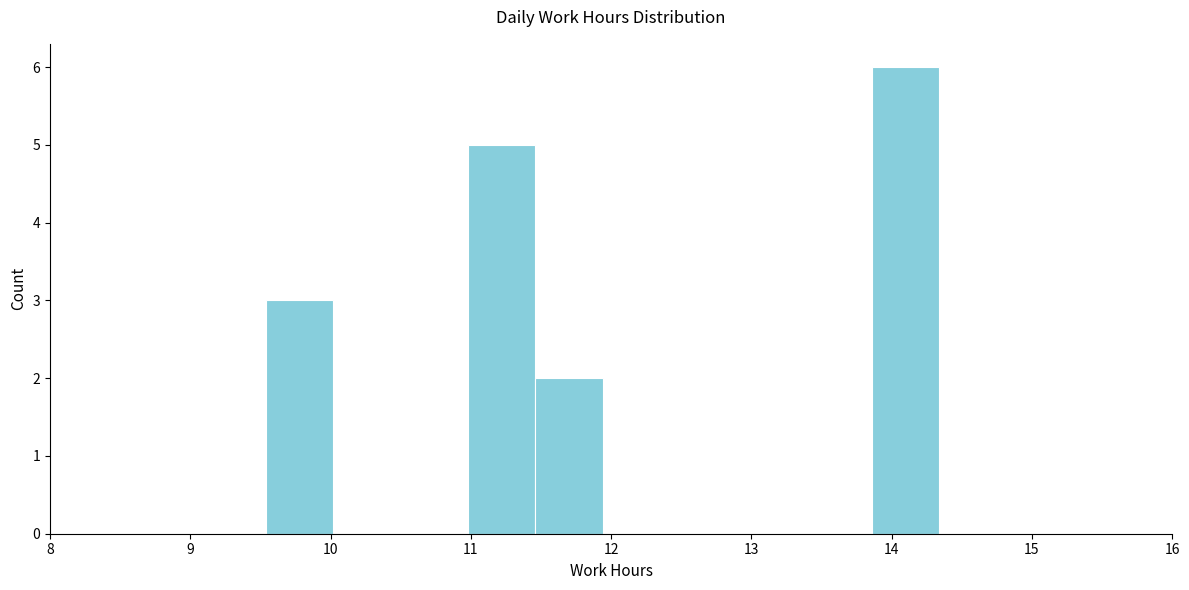

Reading left to right, list every bar in this chart as the range it spans on the x-axis followed by its height. Neither the bar edges nor the heights are printed on the chart, so give them approximately, as read against the axes.

9.54 to 10.02: 3
10.02 to 10.50: 0
10.50 to 10.98: 0
10.98 to 11.46: 5
11.46 to 11.94: 2
11.94 to 12.42: 0
12.42 to 12.90: 0
12.90 to 13.38: 0
13.38 to 13.86: 0
13.86 to 14.34: 6